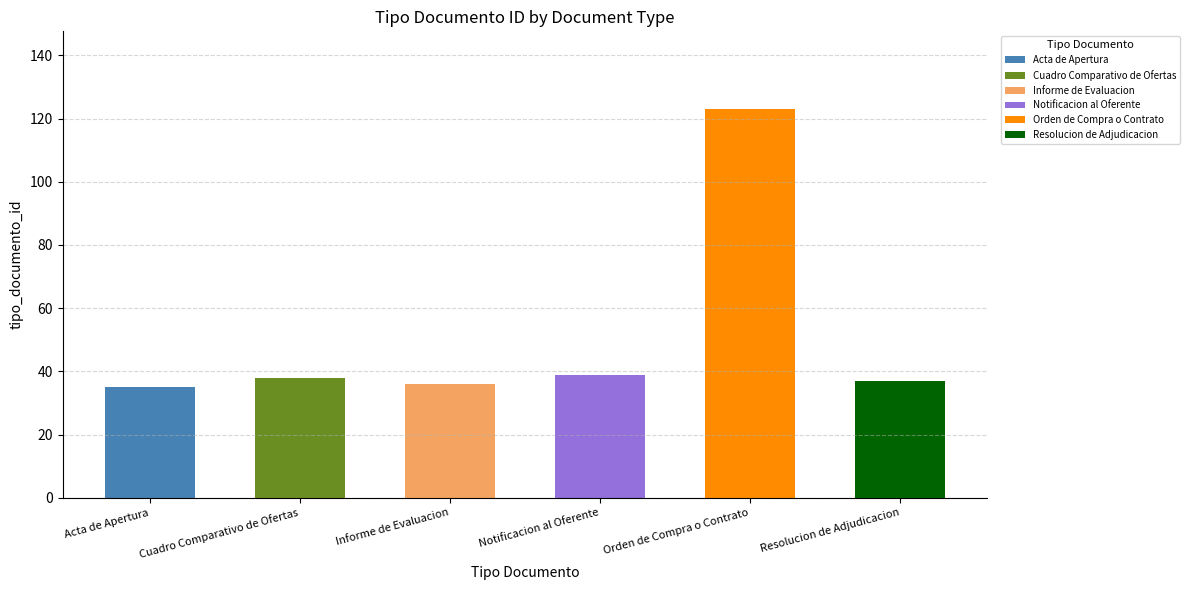

The chart shows a value of 51 at Cuadro Comparativo de Ofertas. True or false?

False